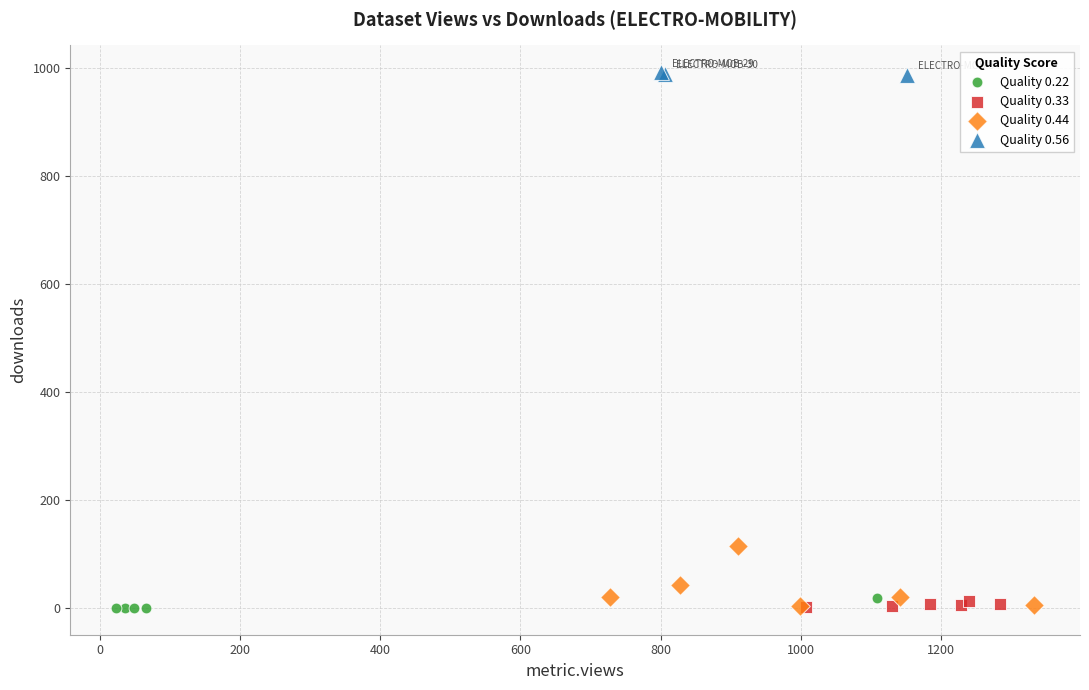

Which series has the largest Y range (max minus min)?

Quality 0.44